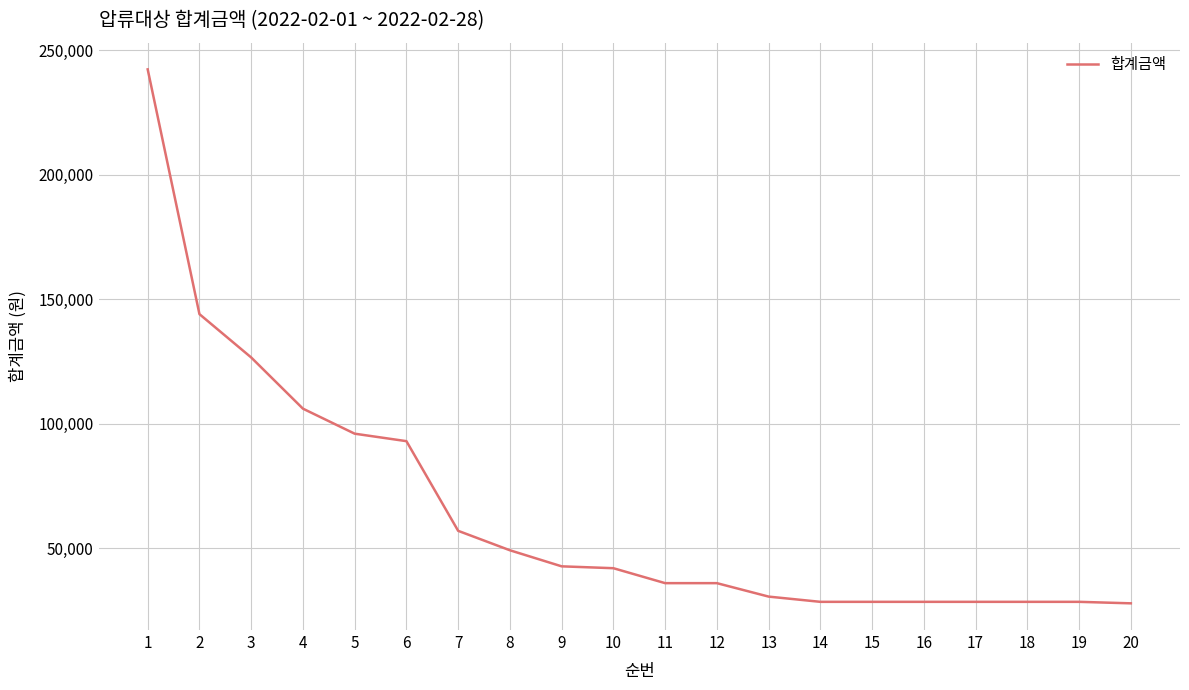

Is it true that the value at 5 is 54855?

False